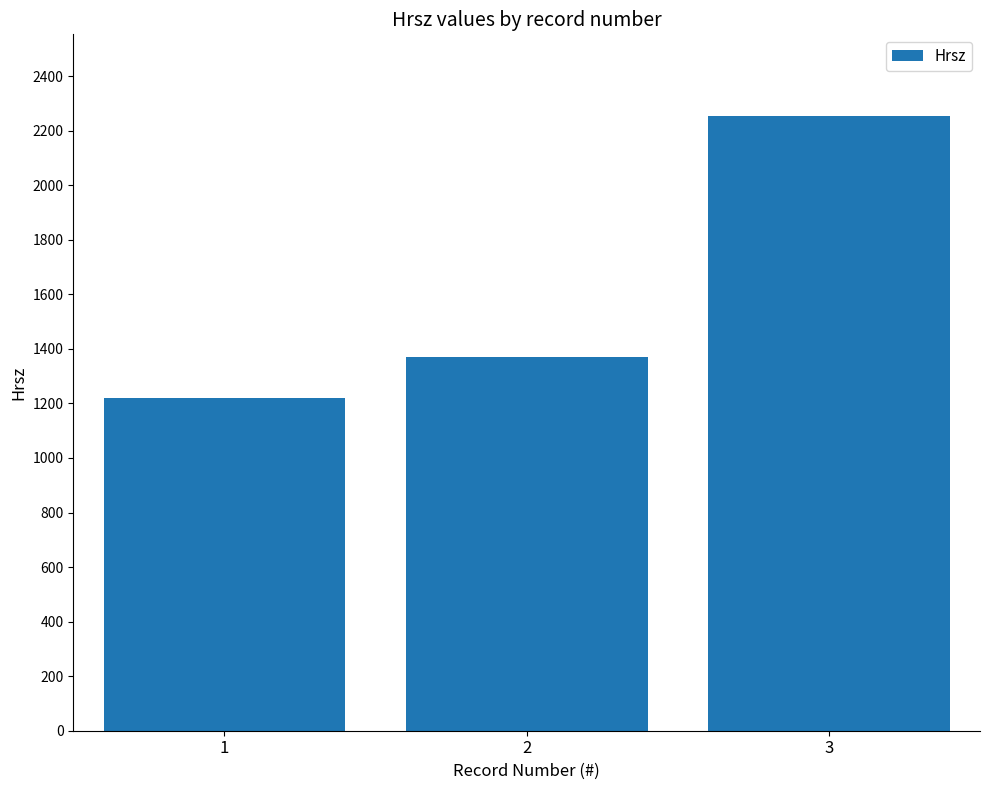

How many categories are shown in the chart?

3